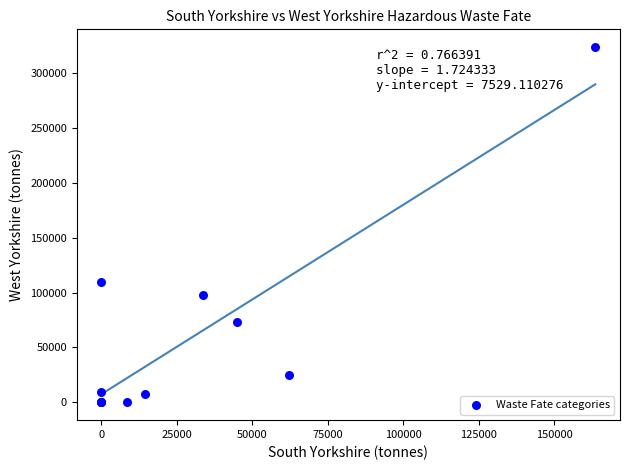

What Y value in the scatter plot is closest to 161807?

109959.0